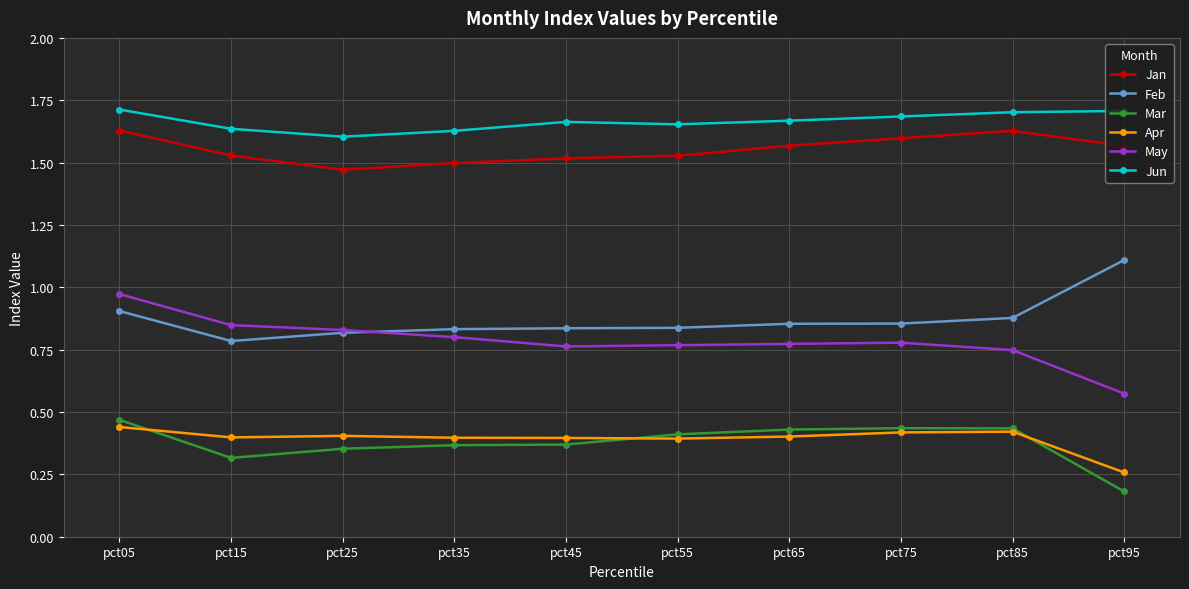

What are all the series names shown in the legend?

Jan, Feb, Mar, Apr, May, Jun